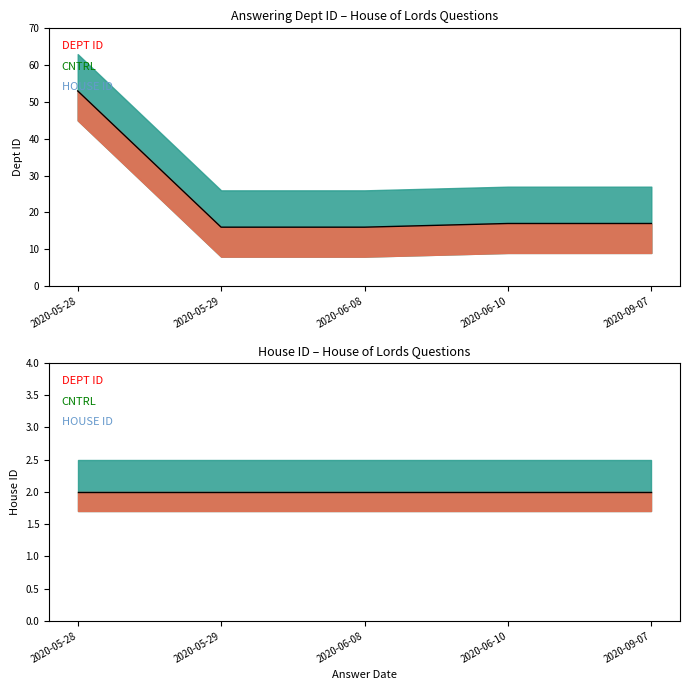

Which has a higher value, 2020-05-28 or 2020-06-08?

2020-05-28